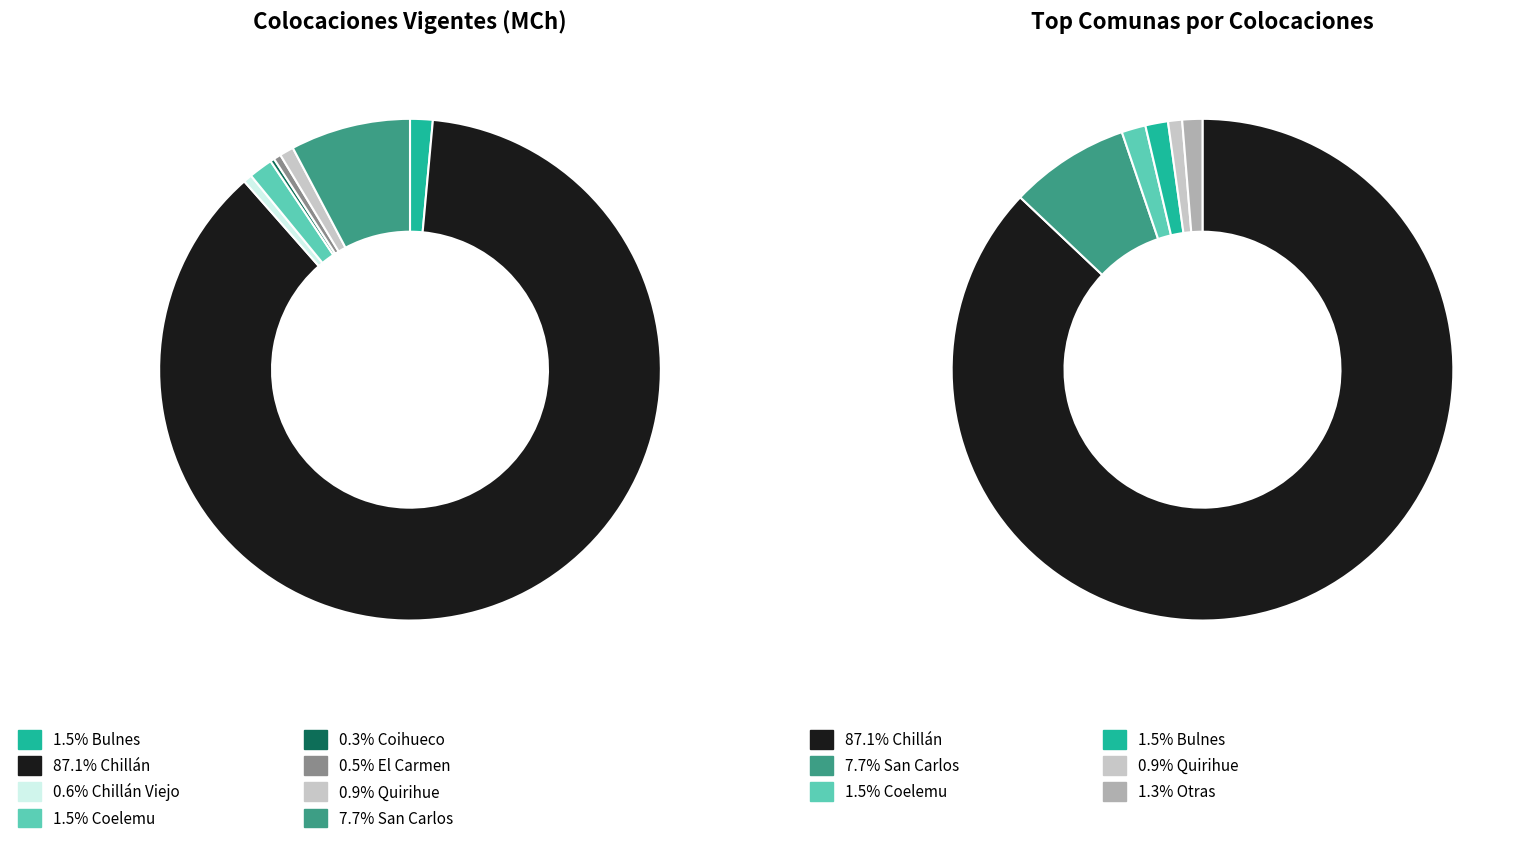

What percentage do Coelemu and San Carlos together represent?

9.3%